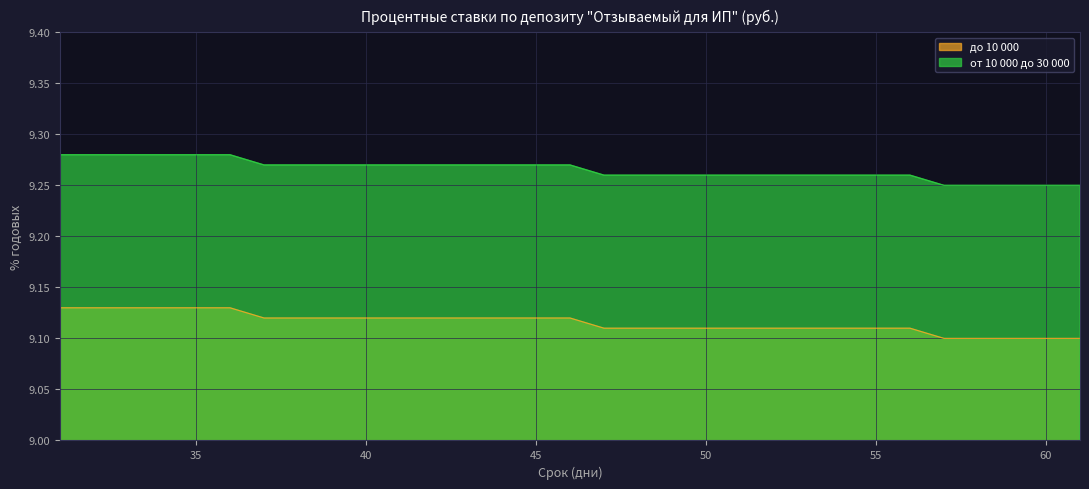

What is the difference between the highest and lowest values at 34?

0.1